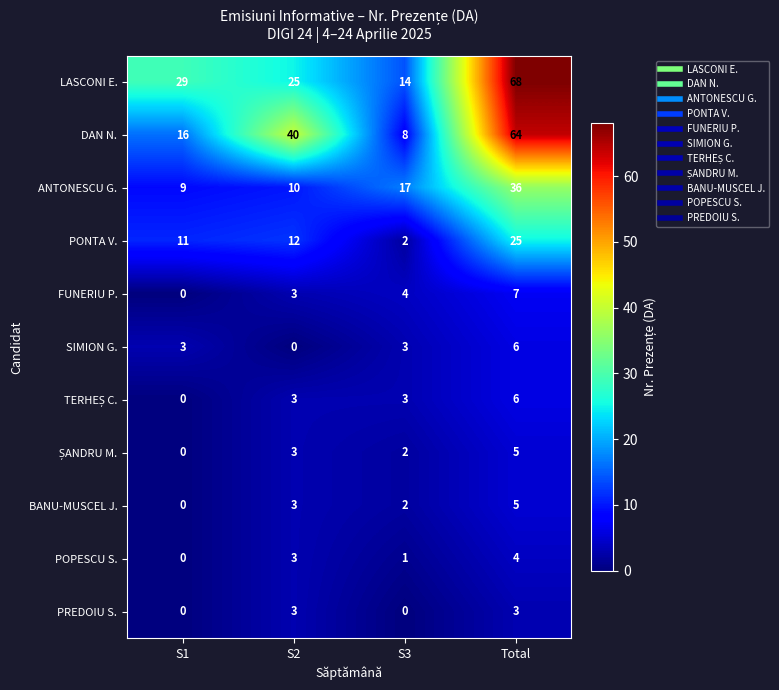

Rank the categories by PONTA V. value from highest to lowest.

Total, S2, S1, S3